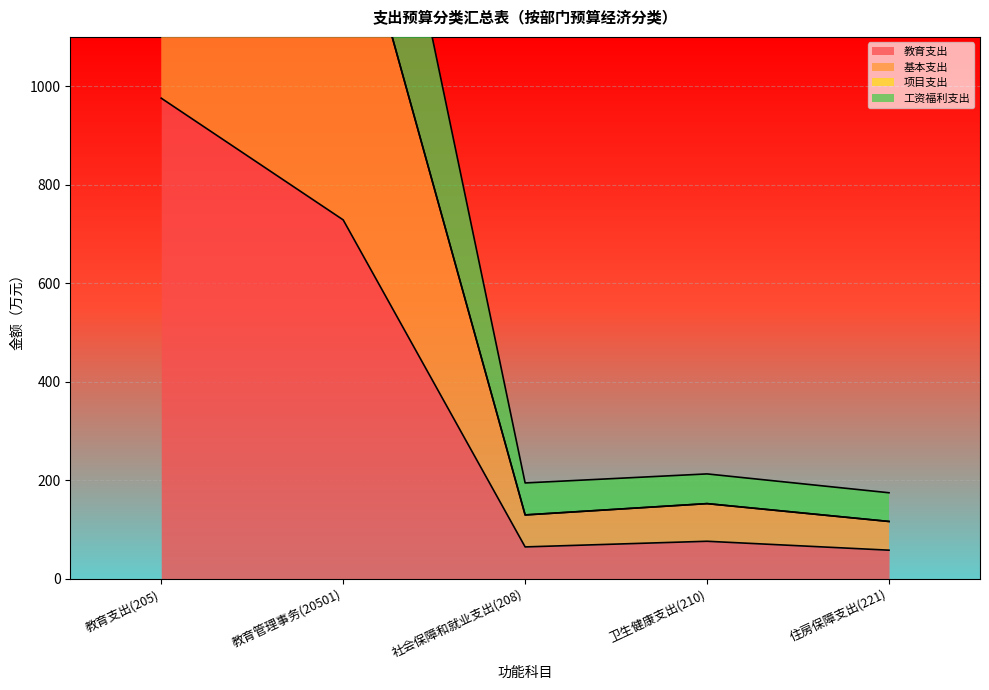

Which series changed the most between 教育支出(205) and 教育管理事务(20501)?

工资福利支出